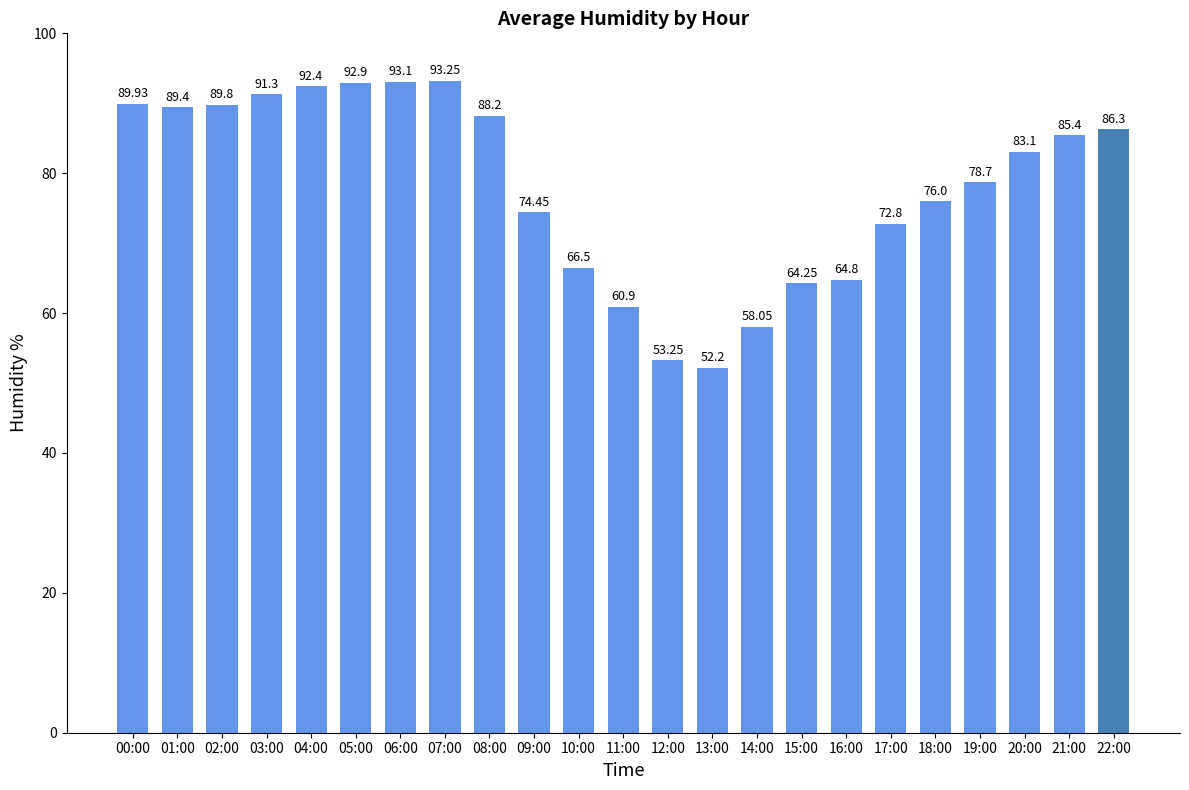

Between 16:00 and 09:00, which is larger?

09:00